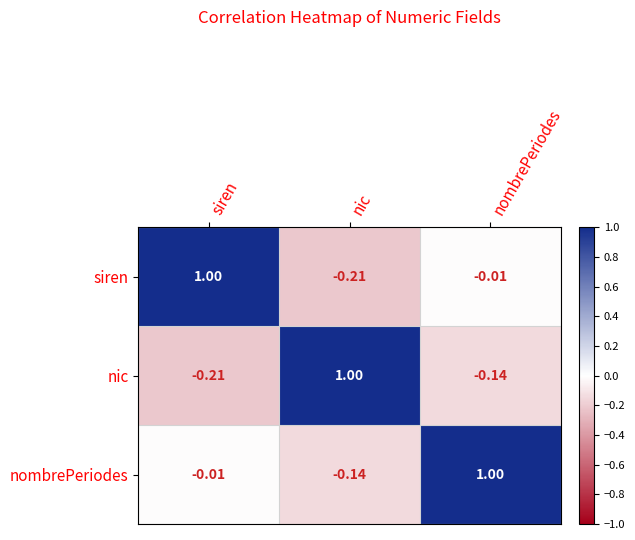

At which label does nombrePeriodes reach its peak?

nombrePeriodes